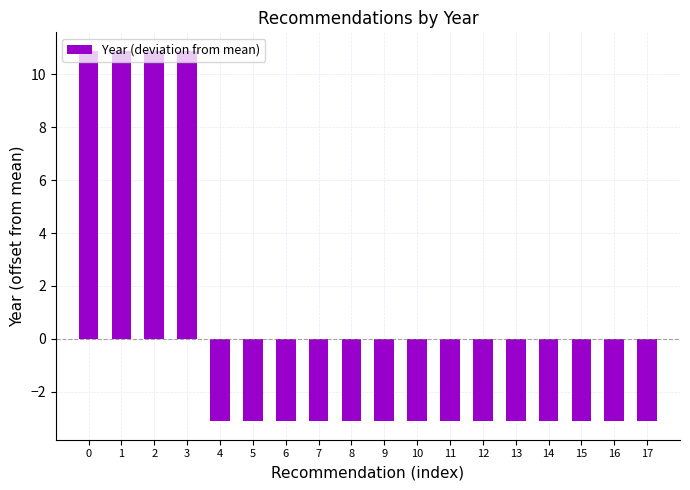

Reading right to left, transcribe all the data shown in this chart.

17=-3.1	16=-3.1	15=-3.1	14=-3.1	13=-3.1	12=-3.1	11=-3.1	10=-3.1	9=-3.1	8=-3.1	7=-3.1	6=-3.1	5=-3.1	4=-3.1	3=10.9	2=10.9	1=10.9	0=10.9